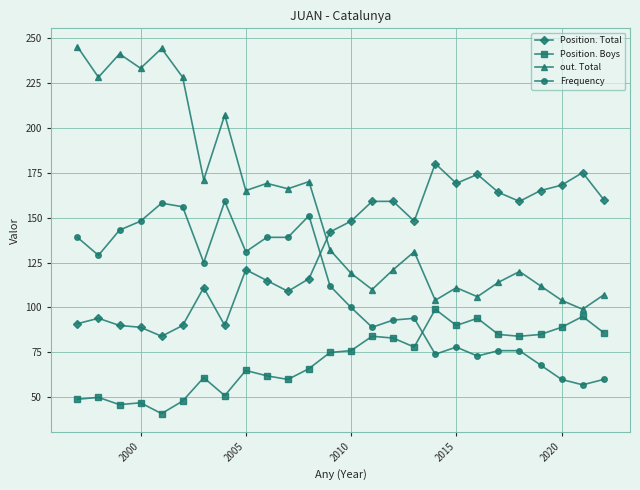

Which series has the widest spread of values?

out. Total